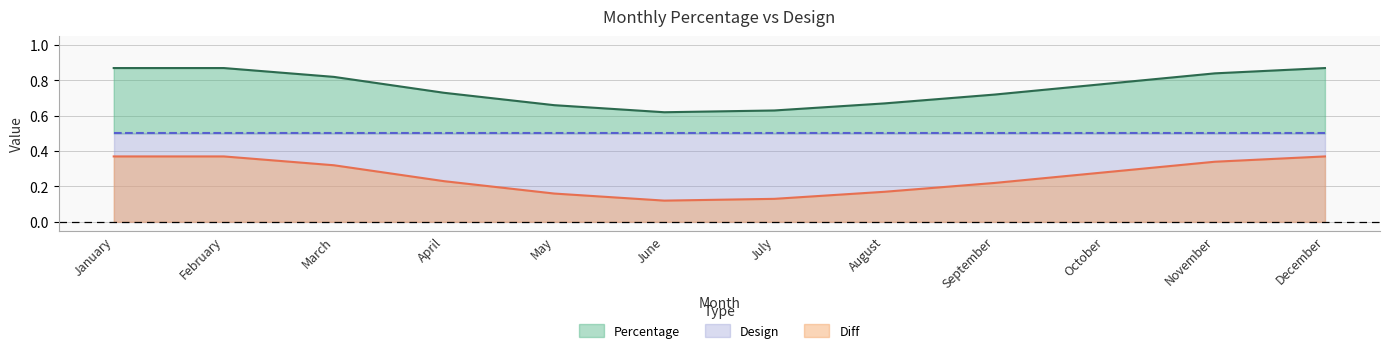

True or false: Percentage and Diff cross at least once.

False